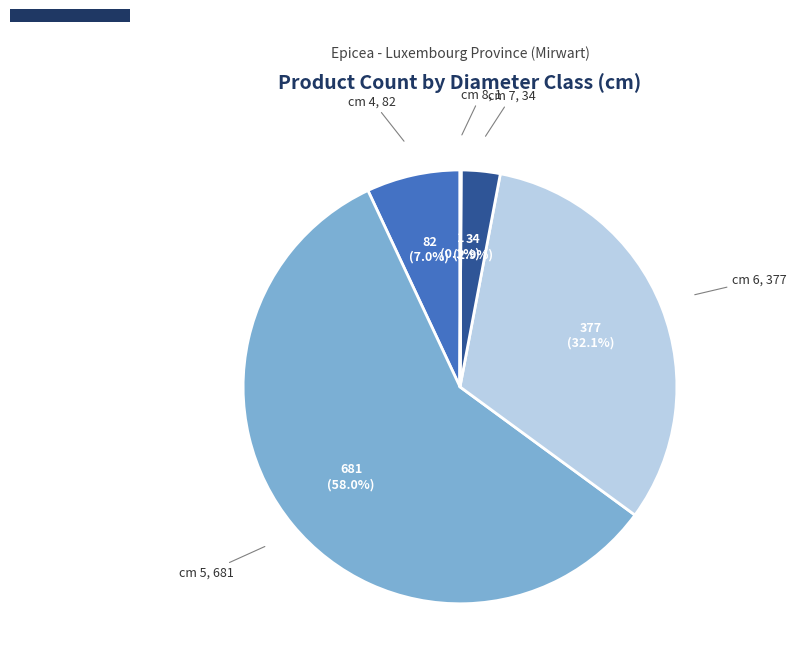

How much of the chart is everything except cm 6?

67.9%